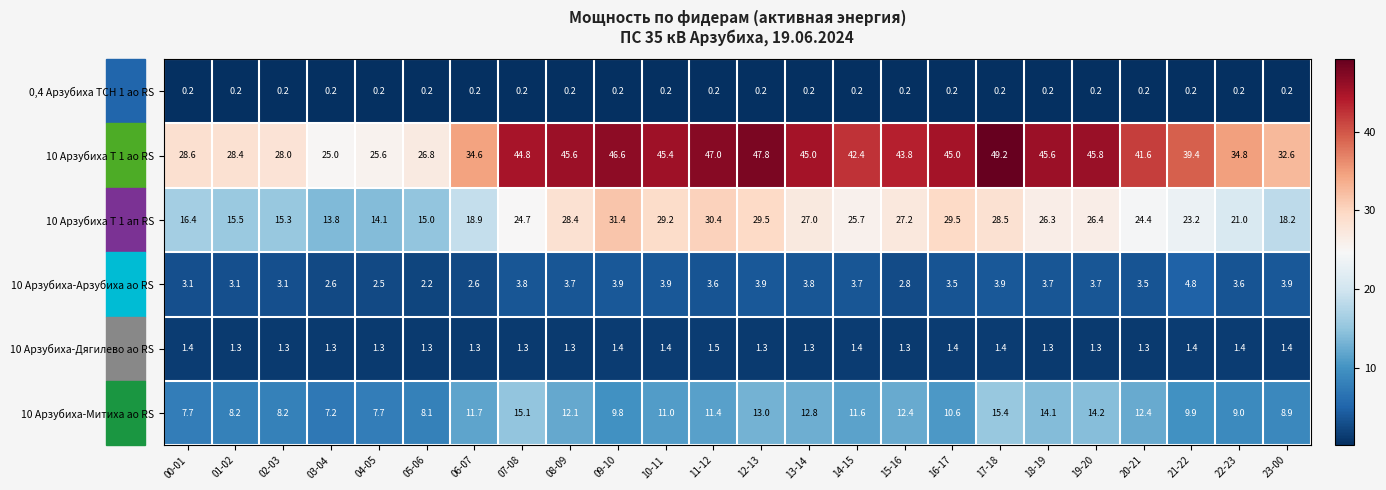

At how many categories does at least one series exceed 34?

17